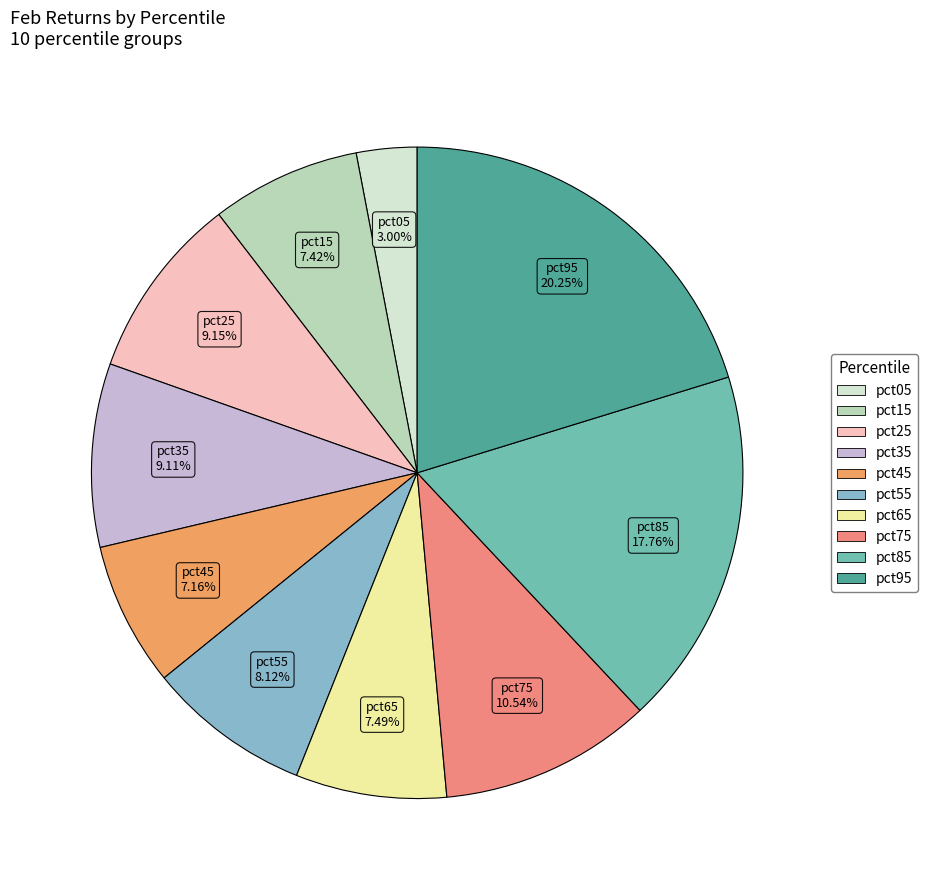

Which has a higher value, pct85 or pct95?

pct95